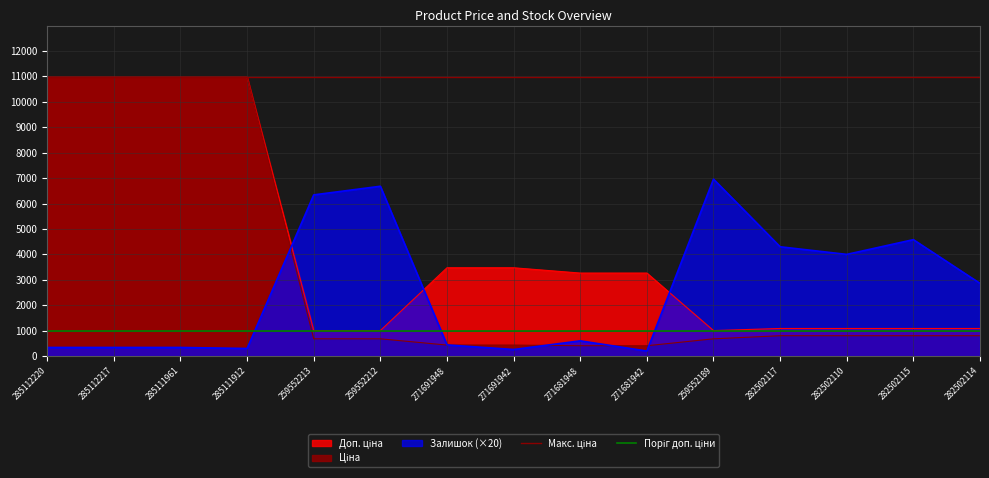

What is the total value across all series at 285112220?

11968.5